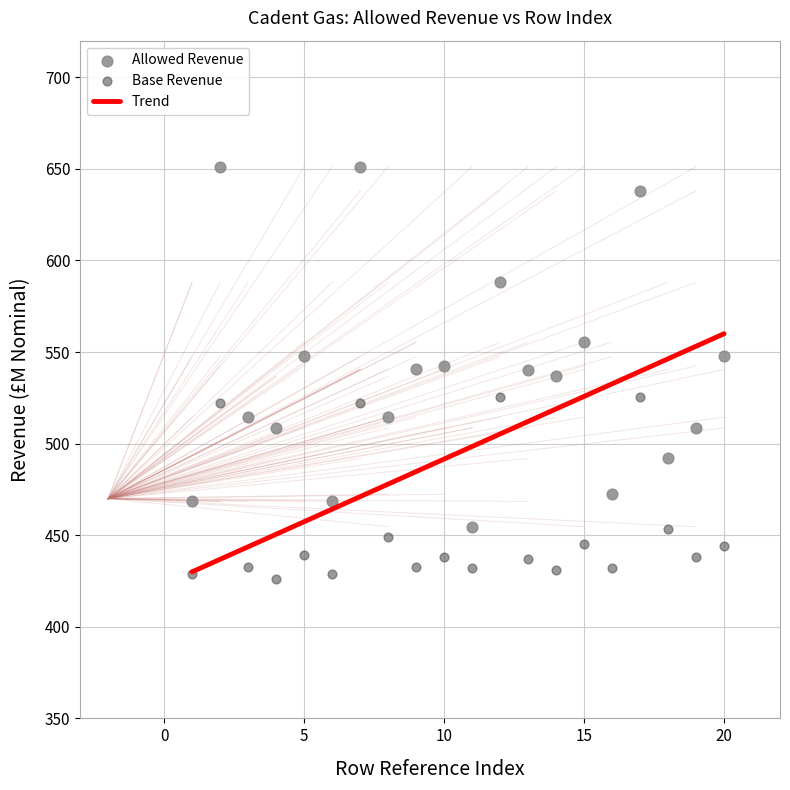

Which series contains the lowest Y value?

Base Revenue